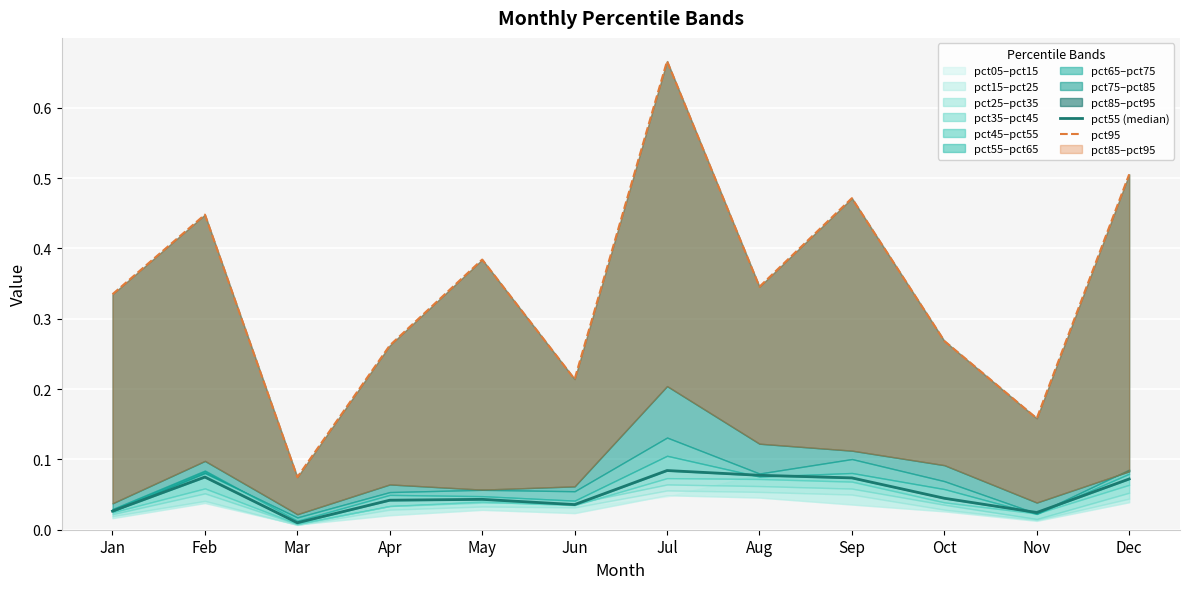

Reading left to right, what are all the values shown in this chart?

pct55 (median): 0.0	0.1	0.0	0.0	0.0	0.0	0.1	0.1	0.1	0.0	0.0	0.1
pct95: 0.3	0.4	0.1	0.3	0.4	0.2	0.7	0.3	0.5	0.3	0.2	0.5